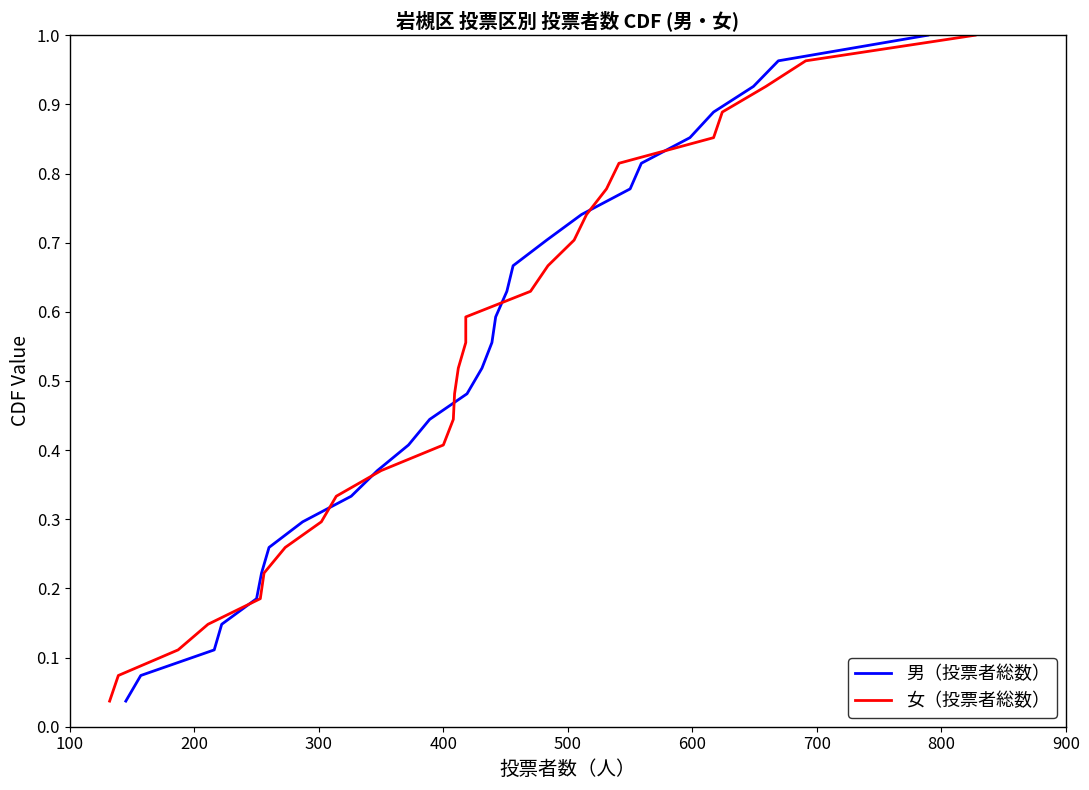

Reading left to right, transcribe all the data shown in this chart.

男（投票者総数）: 0.0	0.1	0.1	0.1	0.2	0.2	0.3	0.3	0.3	0.4	0.4	0.4	0.5	0.5	0.6	0.6	0.6	0.7	0.7	0.7	0.8	0.8	0.9	0.9	0.9	1.0	1.0
女（投票者総数）: 0.0	0.1	0.1	0.1	0.2	0.2	0.3	0.3	0.3	0.4	0.4	0.4	0.5	0.5	0.6	0.6	0.6	0.7	0.7	0.7	0.8	0.8	0.9	0.9	0.9	1.0	1.0